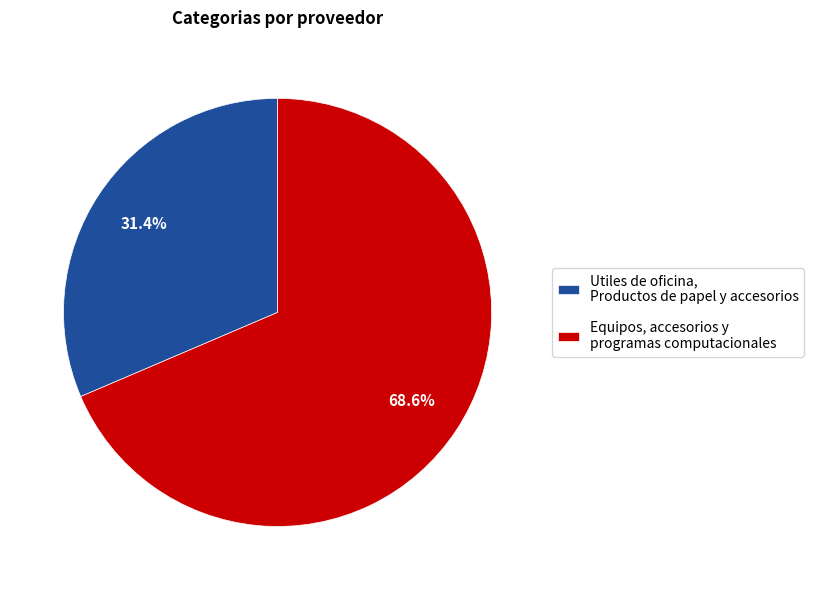

What is the smallest slice in the pie chart?

Utiles de oficina, Productos de papel y accesorios